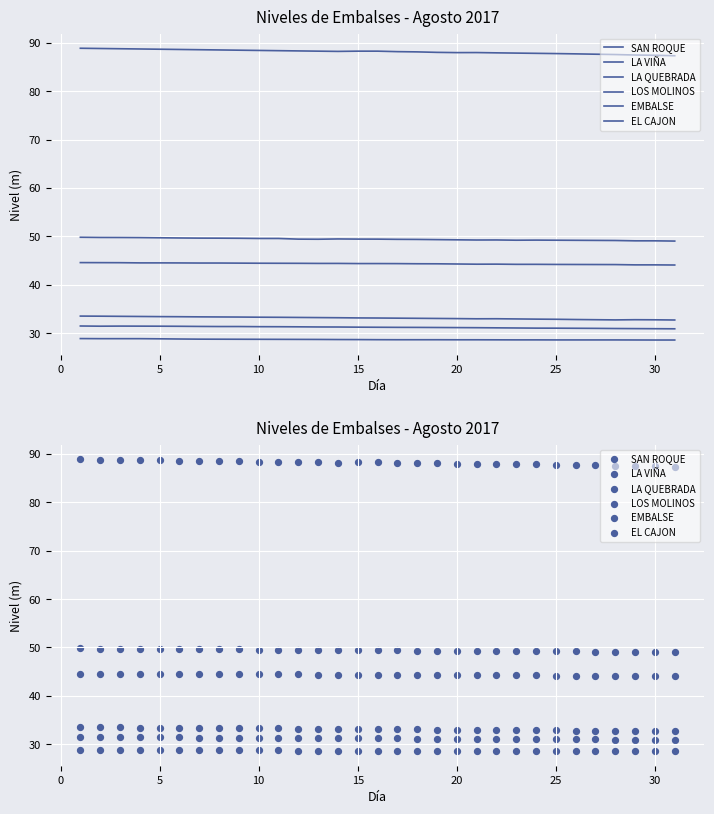

Which series reaches the minimum Y coordinate?

EL CAJON